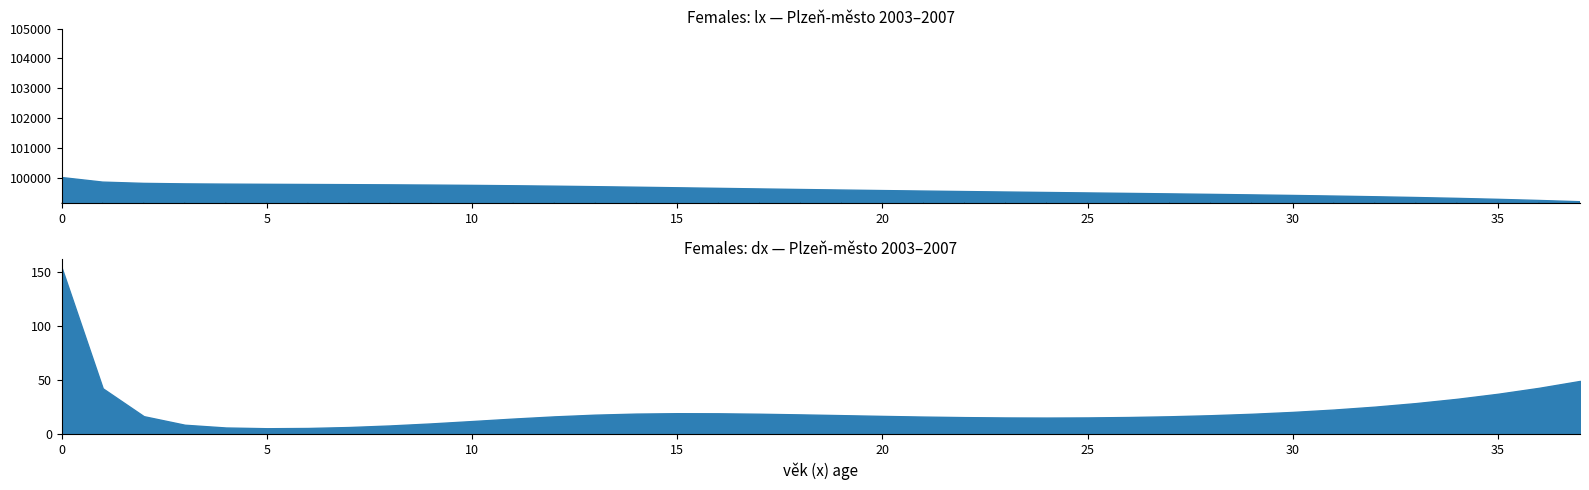

Reading left to right, what are all the values shown in this chart?

lx: 0=100000.0	1=99845.8	2=99803.3	3=99786.7	4=99778.0	5=99771.8	6=99766.3	7=99760.6	8=99754.0	9=99746.0	10=99736.1	11=99723.9	12=99709.5	13=99693.1	14=99675.0	15=99656.0	16=99636.5	17=99617.2	18=99598.3	19=99580.0	20=99562.4	21=99545.5	22=99529.2	23=99513.4	24=99498.0	25=99482.6	26=99467.1	27=99451.3	28=99434.7	29=99417.2	30=99398.3	31=99377.7	32=99354.9	33=99329.4	34=99300.6	35=99267.9	36=99230.5	37=99187.5
dx: 0=154.2	1=42.5	2=16.6	3=8.7	4=6.2	5=5.5	6=5.7	7=6.6	8=8.0	9=9.9	10=12.1	11=14.4	12=16.5	13=18.1	14=19.0	15=19.4	16=19.3	17=18.9	18=18.3	19=17.6	20=16.9	21=16.3	22=15.8	23=15.5	24=15.4	25=15.5	26=15.9	27=16.6	28=17.5	29=18.9	30=20.6	31=22.8	32=25.5	33=28.8	34=32.7	35=37.4	36=42.9	37=49.3